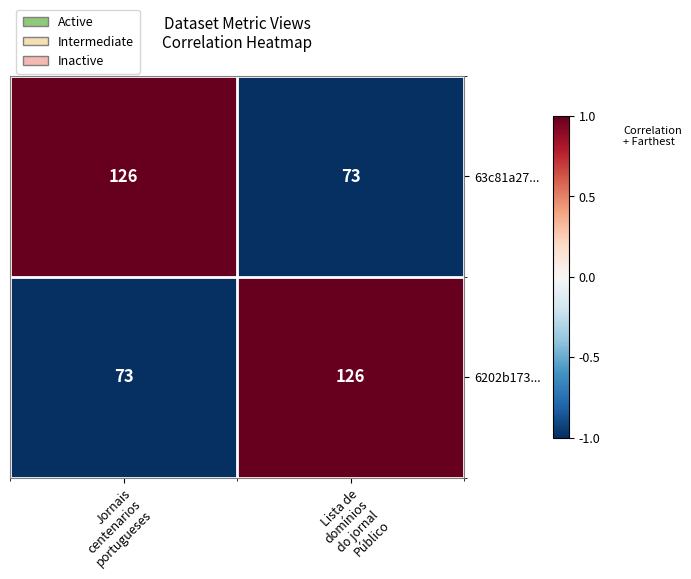

What is the maximum value for 6202b173...?

126